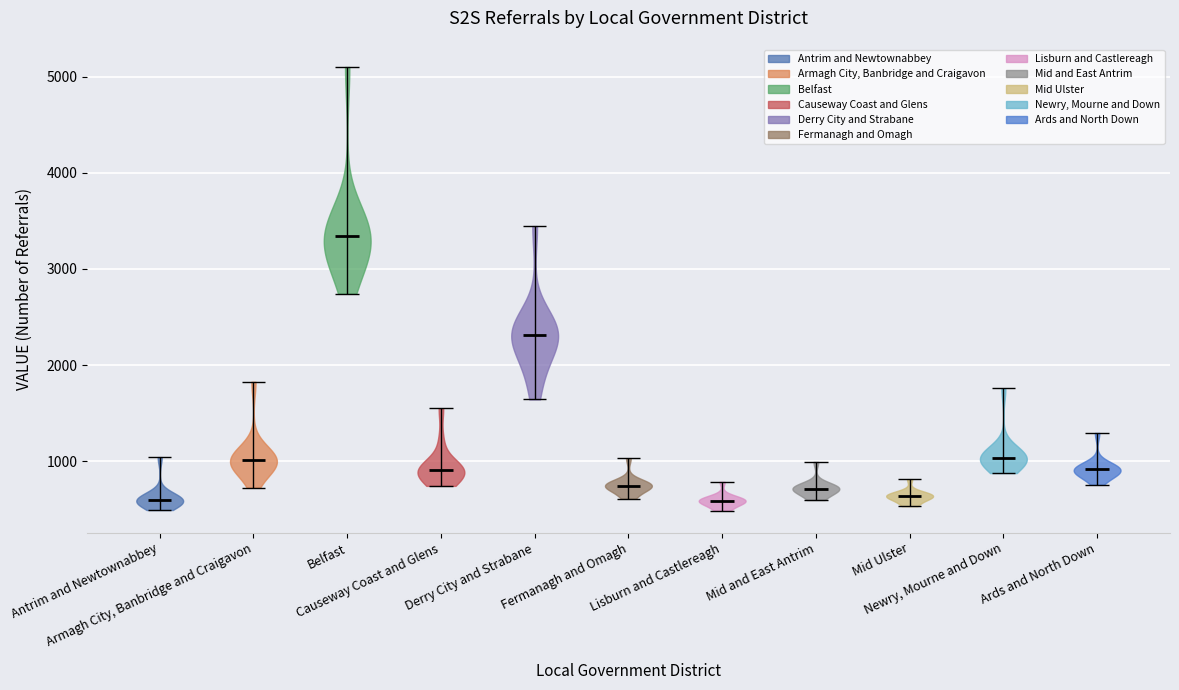

What is the lowest point the violin for Causeway Coast and Glens reaches on the y-axis? The values are not printed on the chart, so give them approximately, as read against the axis.

700